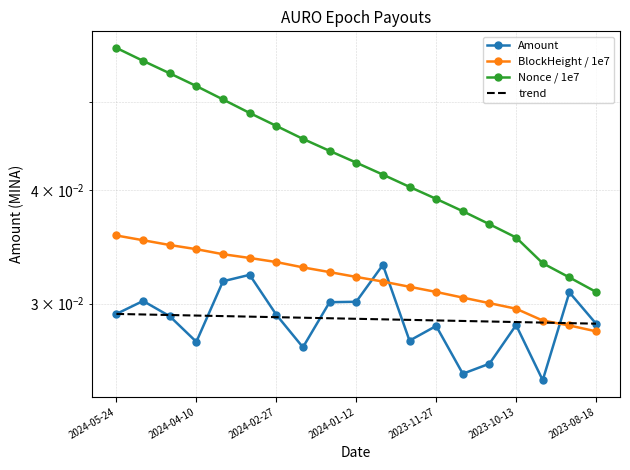

Rank the series by their average value, from lowest to highest.

Amount, BlockHeight_norm, Nonce_norm